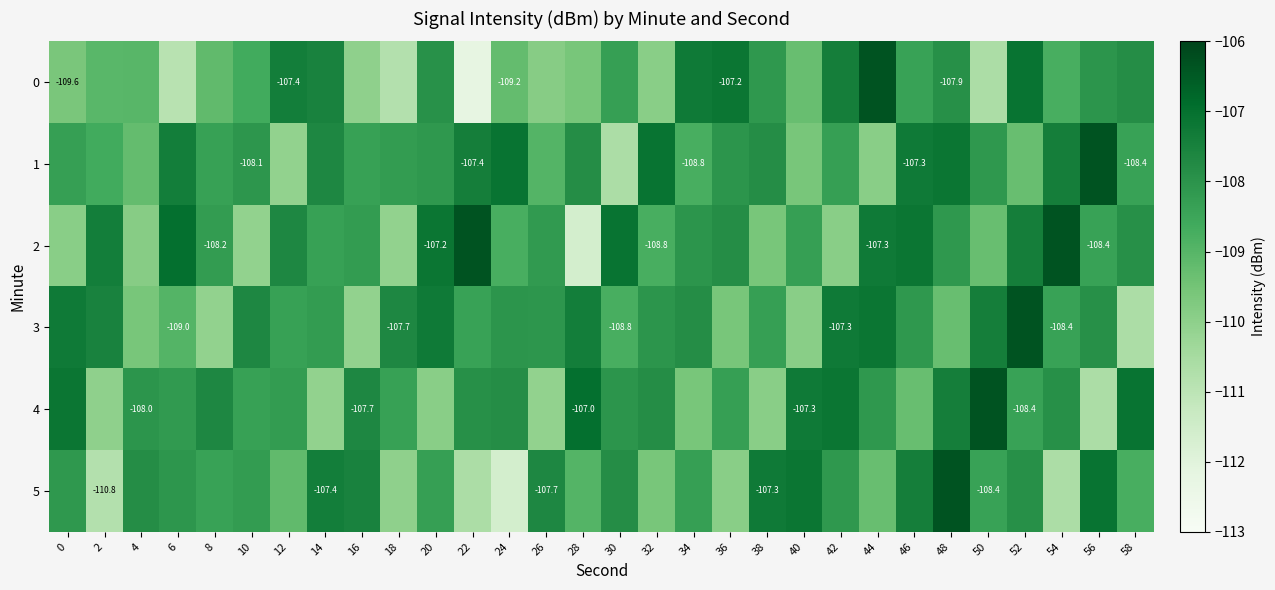

Read the 1 value at 10.

-108.1